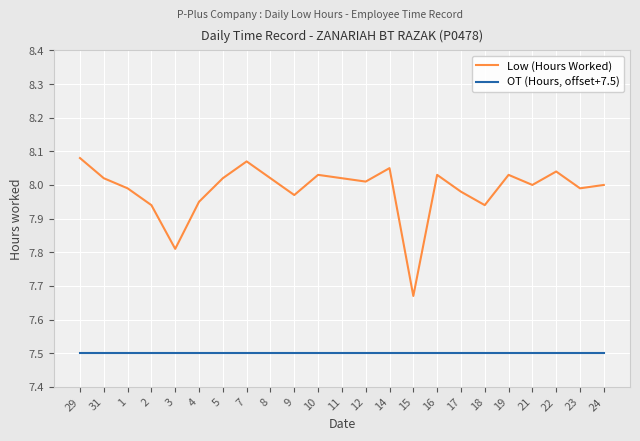

What position from the right is 19?

5